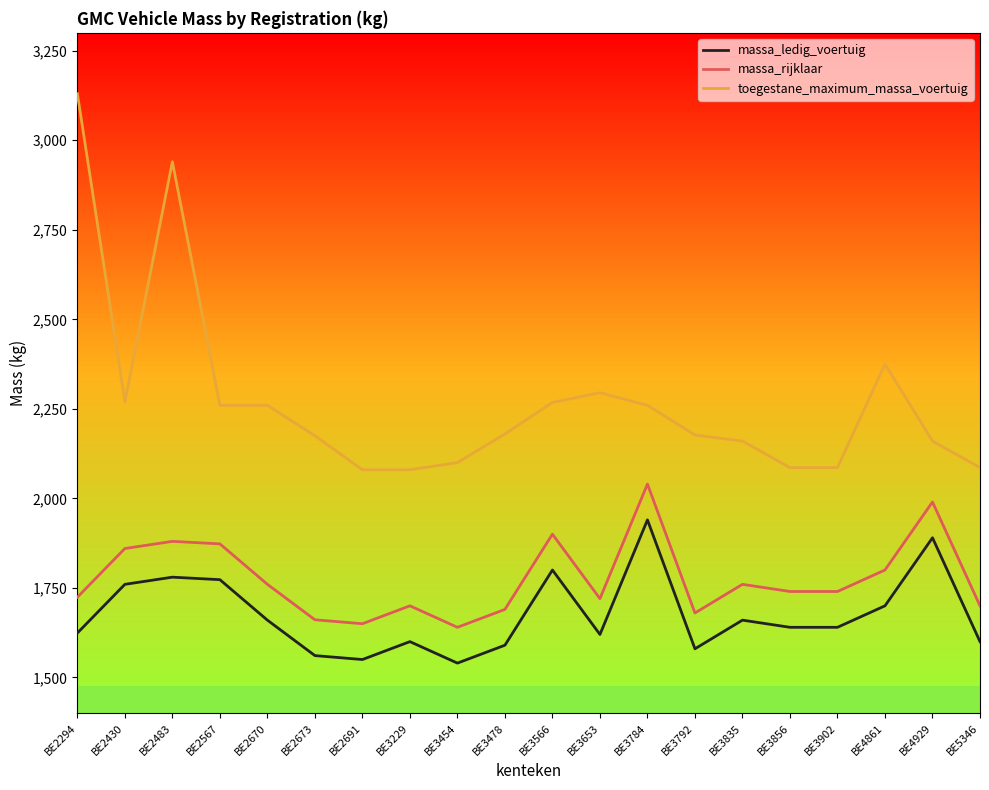

Count the number of data series in this chart.

3